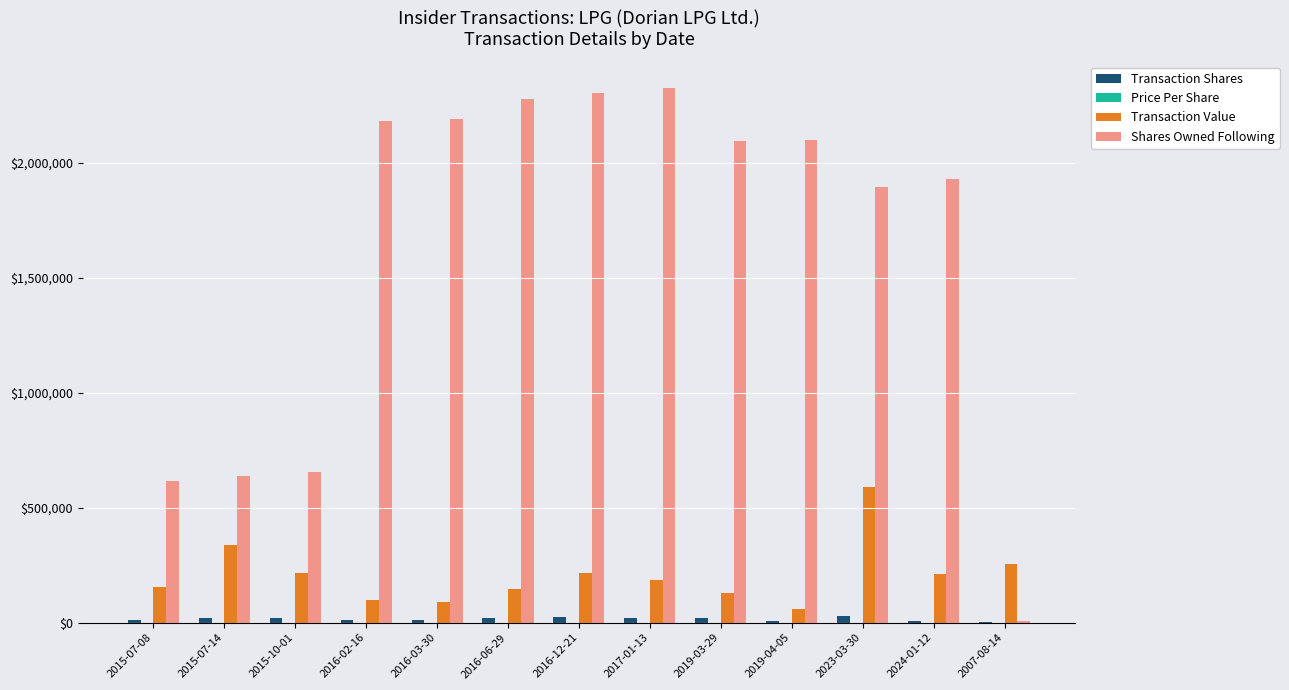

What is the maximum value shown in the chart?

2324744.0